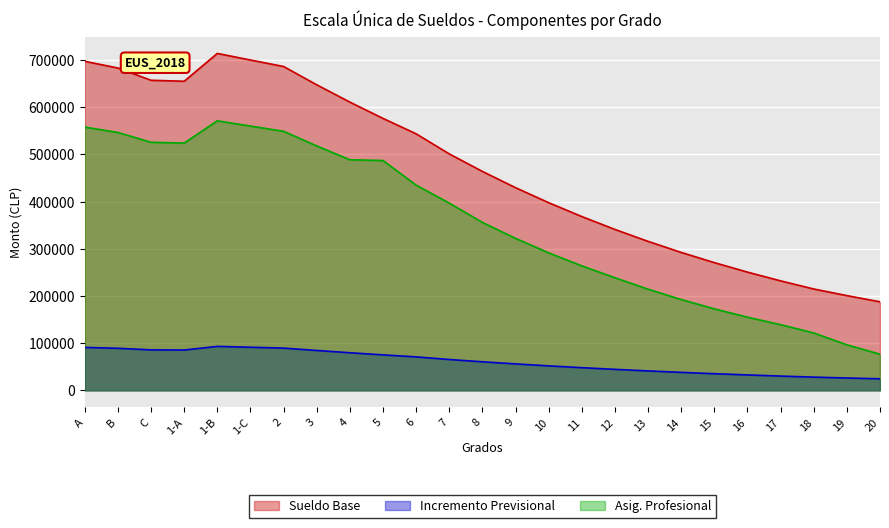

Reading right to left, transcribe all the data shown in this chart.

Sueldo Base: 187717.0	200847.0	214901.0	232086.0	250645.0	270750.0	292389.0	315831.0	341108.0	368400.0	397844.0	429642.0	464060.0	501225.0	543772.0	576444.0	611009.0	647652.0	686474.0	700213.0	714185.0	655177.0	657282.0	683261.0	697468.0
Incremento Previsional: 24497.1	26210.5	28044.6	30287.2	32709.2	35332.9	38156.8	41215.9	44514.6	48076.2	51918.6	56068.3	60559.8	65409.9	70962.2	75225.9	79736.7	84518.6	89584.9	91377.8	93201.1	85500.6	85775.3	89165.6	91019.6
Asig. Profesional: 76633.0	96553.0	121658.0	139251.0	155122.0	172803.0	192509.0	214452.0	238779.0	263853.0	291553.0	322170.0	356006.0	396936.0	435014.0	487220.0	488804.0	518126.0	549179.0	560172.0	571352.0	524144.0	525828.0	546612.0	557976.0